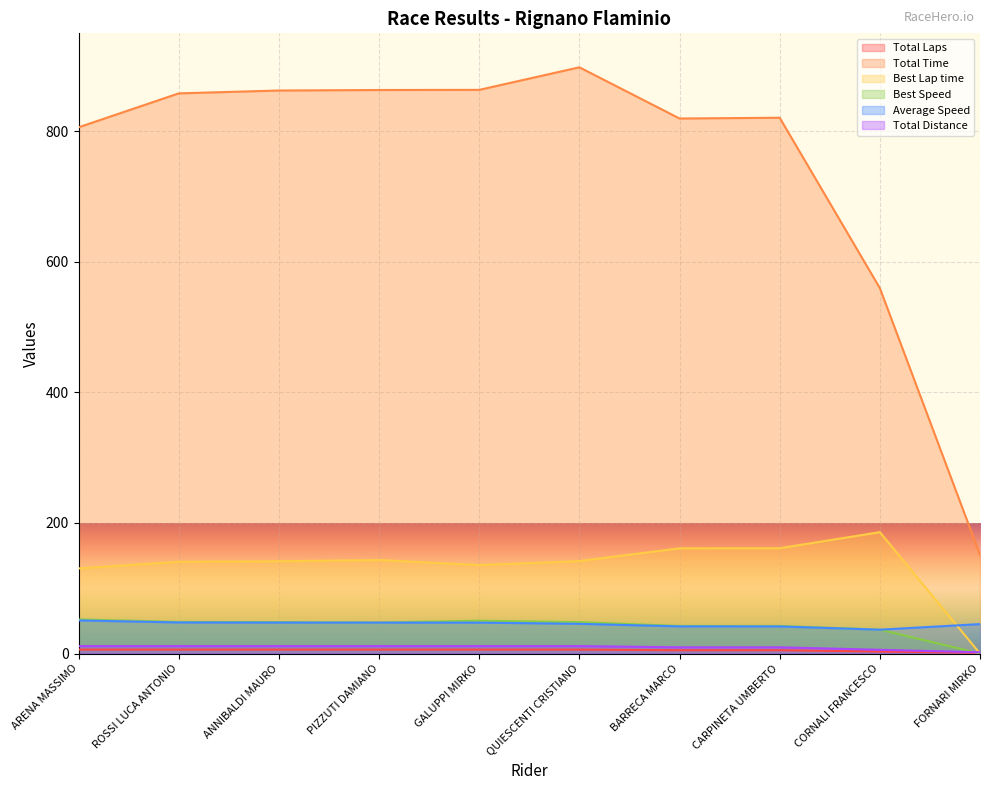

What is the difference between the Total Time values at ARENA MASSIMO and ANNIBALDI MAURO?

56.4